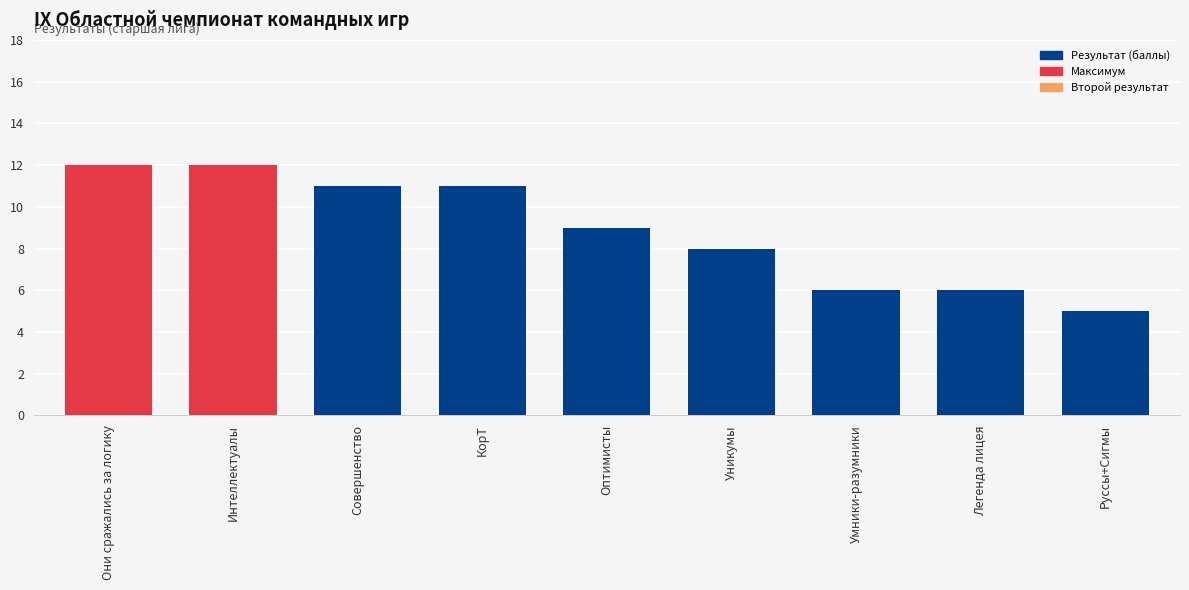

Count the values in the range 6 to 11.

6